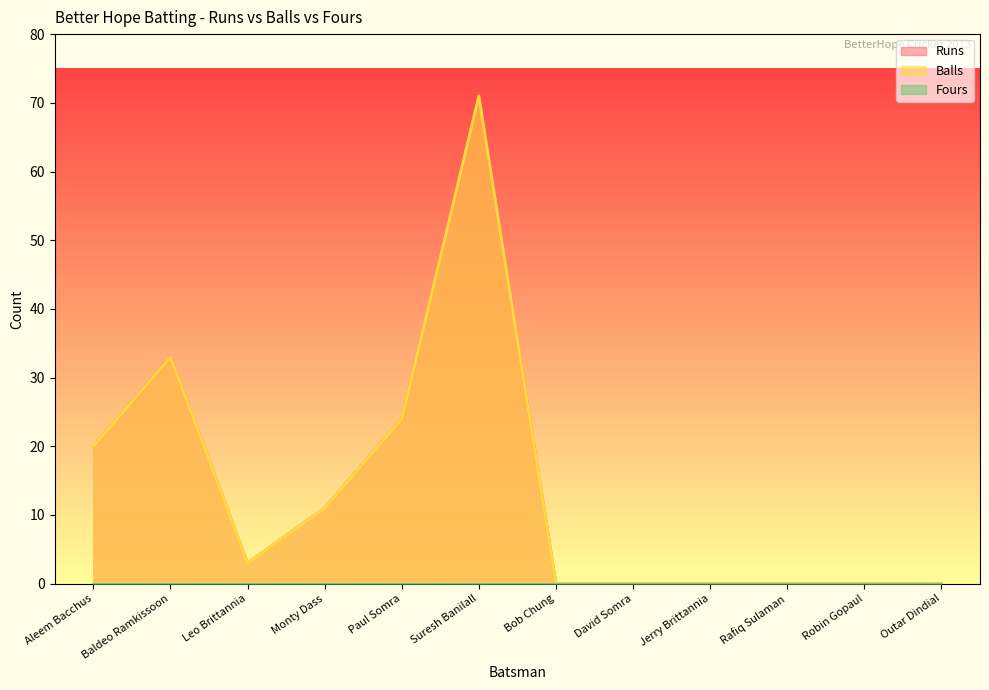

At which category does Runs reach its first local peak?

Baldeo Ramkissoon